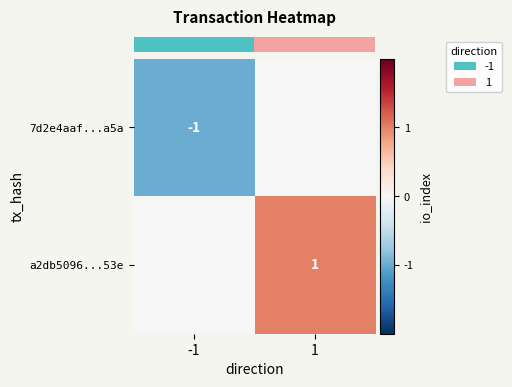

Rank the categories by row_1 value from highest to lowest.

1, -1